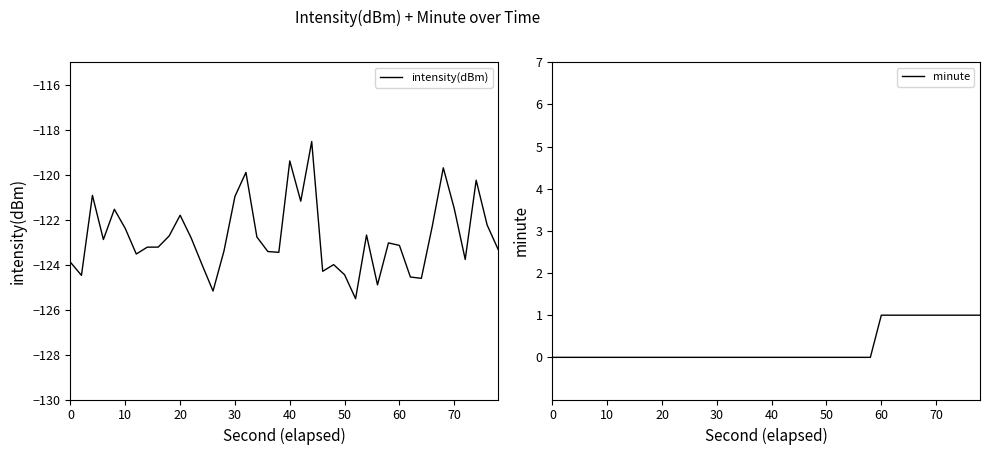

True or false: minute and intensity(dBm) intersect in this chart.

False